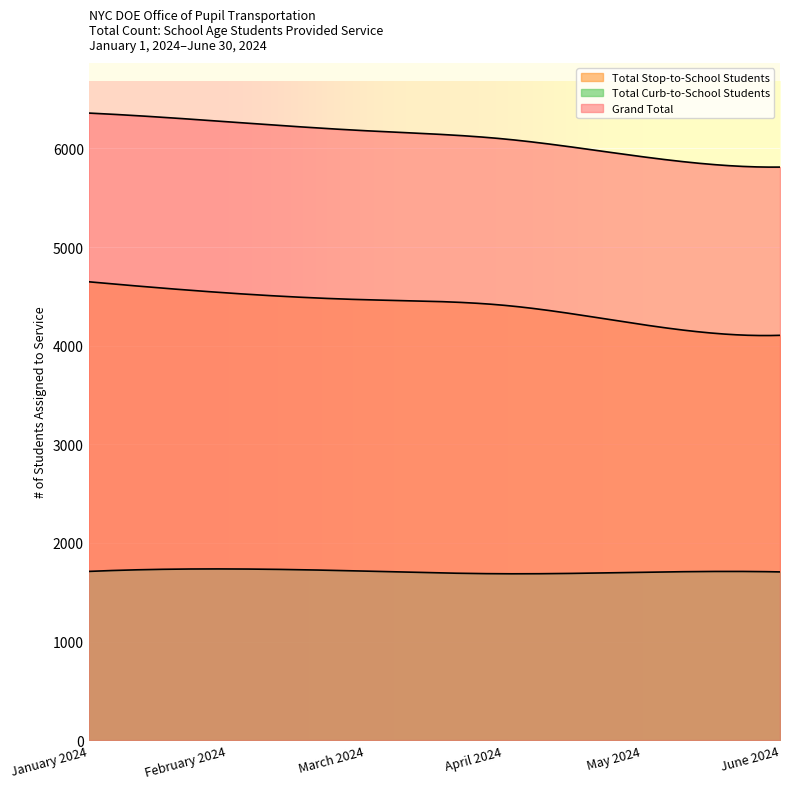

What position from the right is February 2024?

5